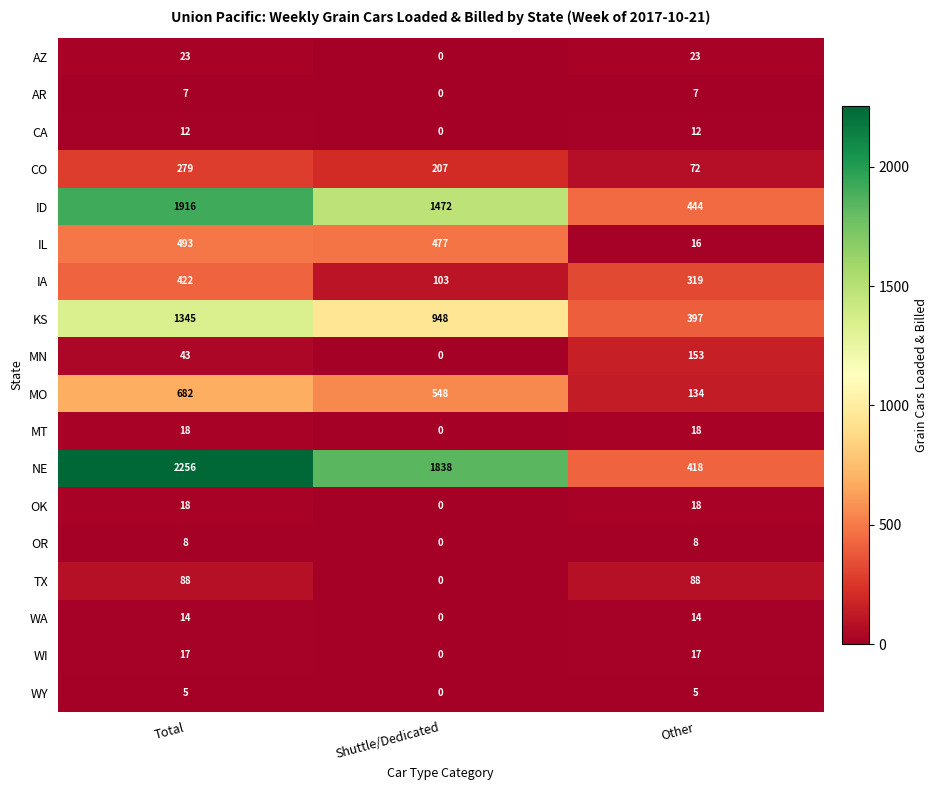

The value of AZ at Shuttle/Dedicated is 0. True or false?

True